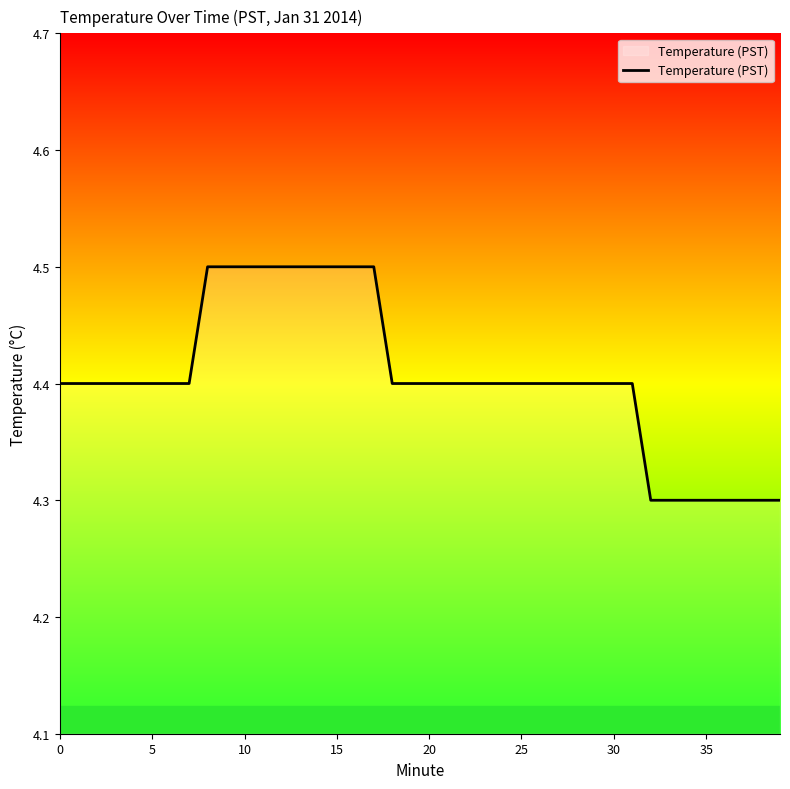

What is the average value?

4.4